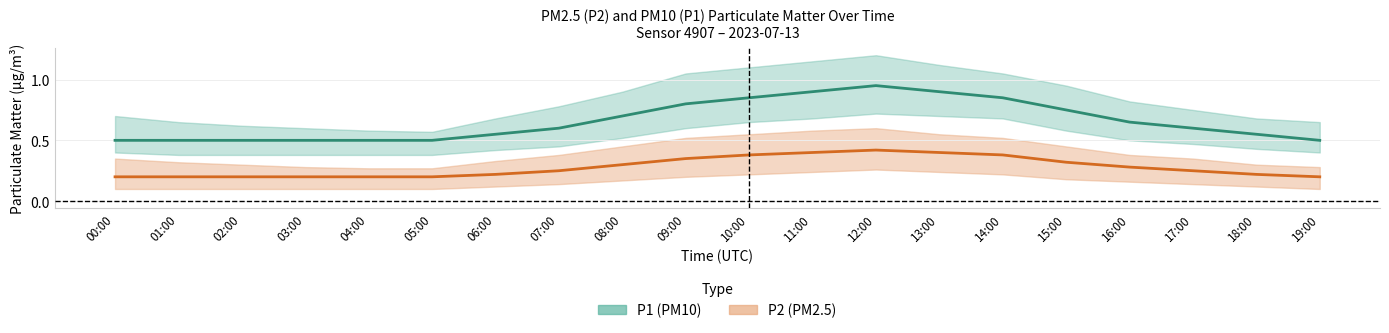

Count the number of data series in this chart.

2